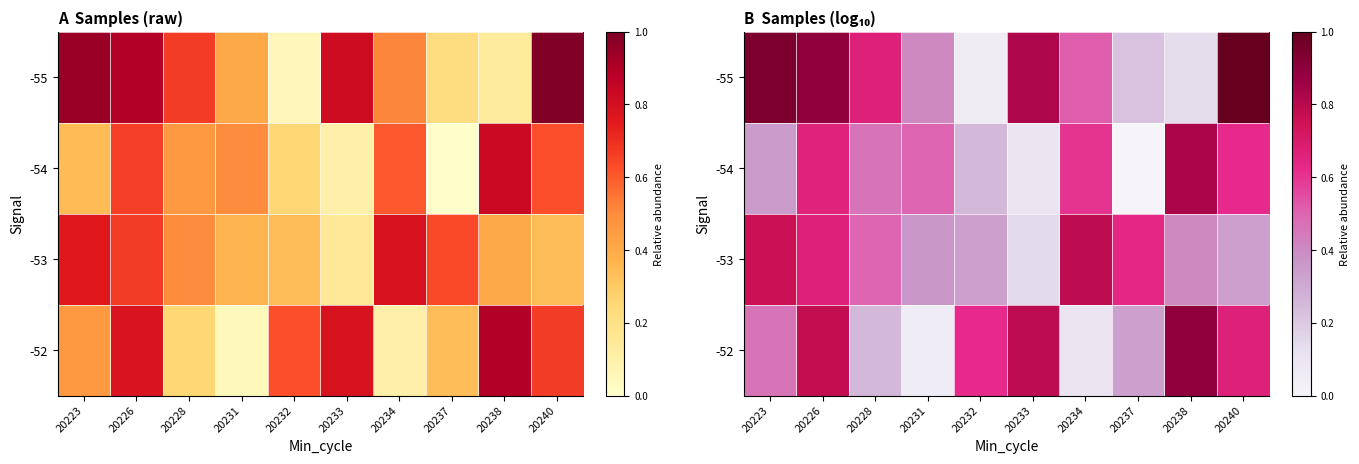

Which has a higher value, 20232 or 20231?

20231